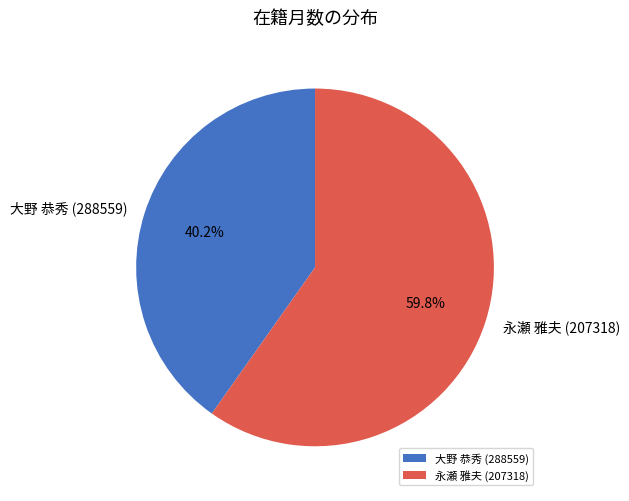

Is 大野 恭秀 (288559) the majority of the pie?

No